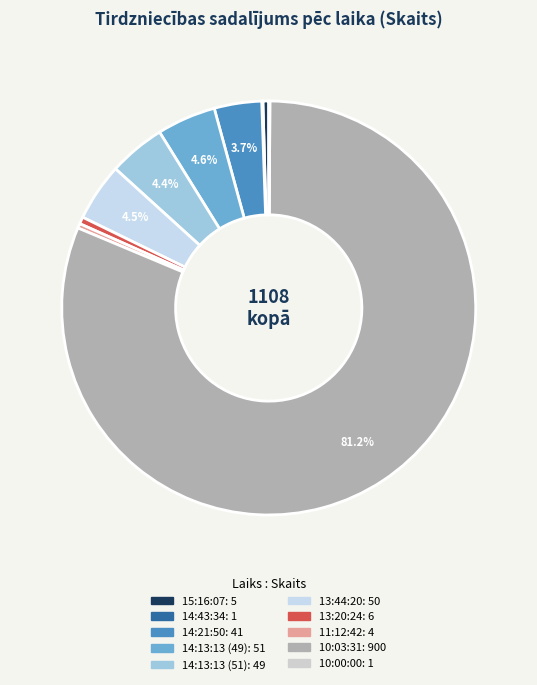

What is the change in value from 13:44:20 to 11:12:42?

-46